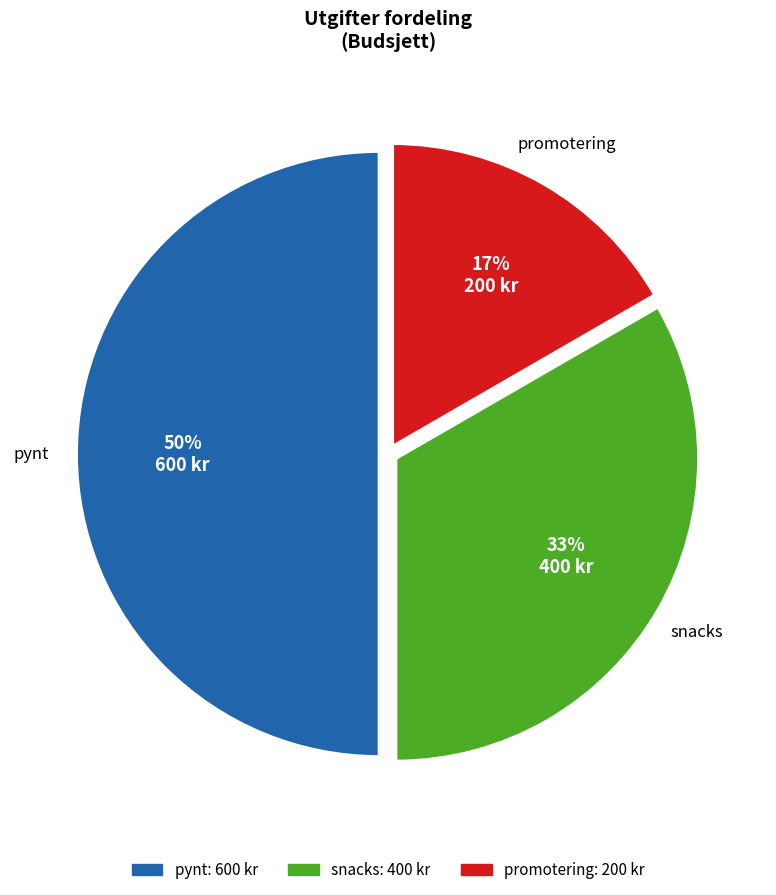

To the nearest percent, what is the combined percentage of snacks and pynt?

83%